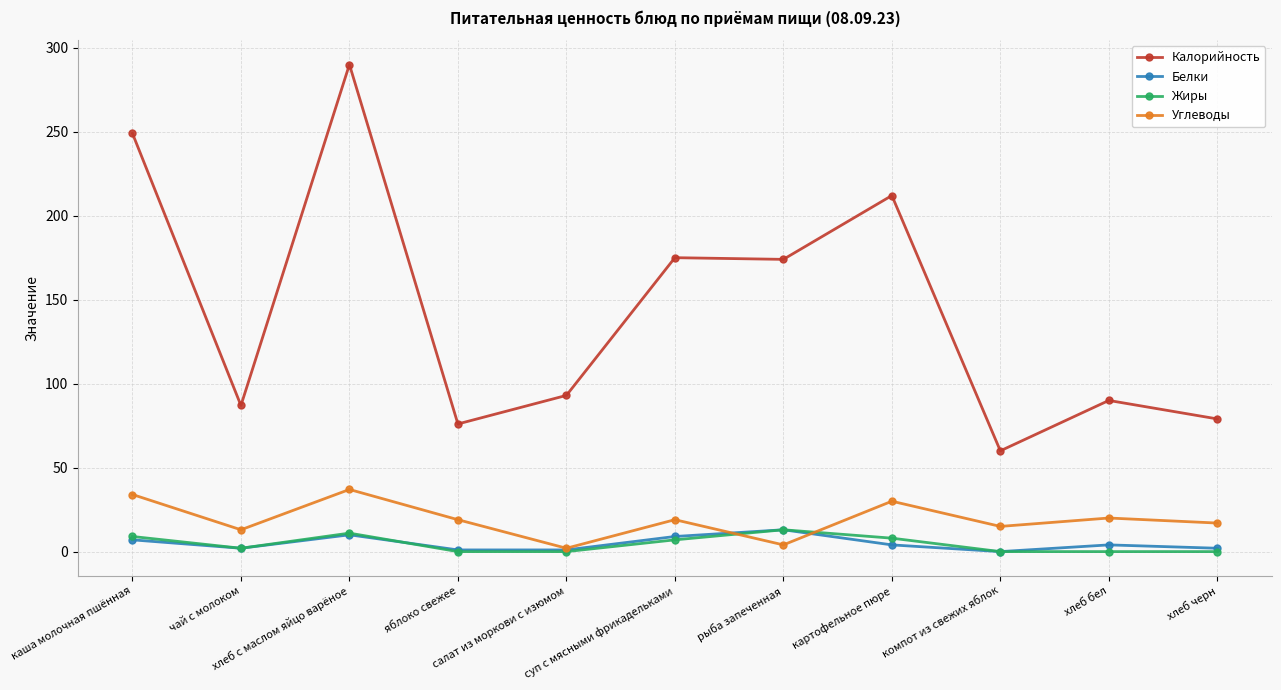

Where is the first local maximum for Калорийность?

хлеб с маслом яйцо варёное